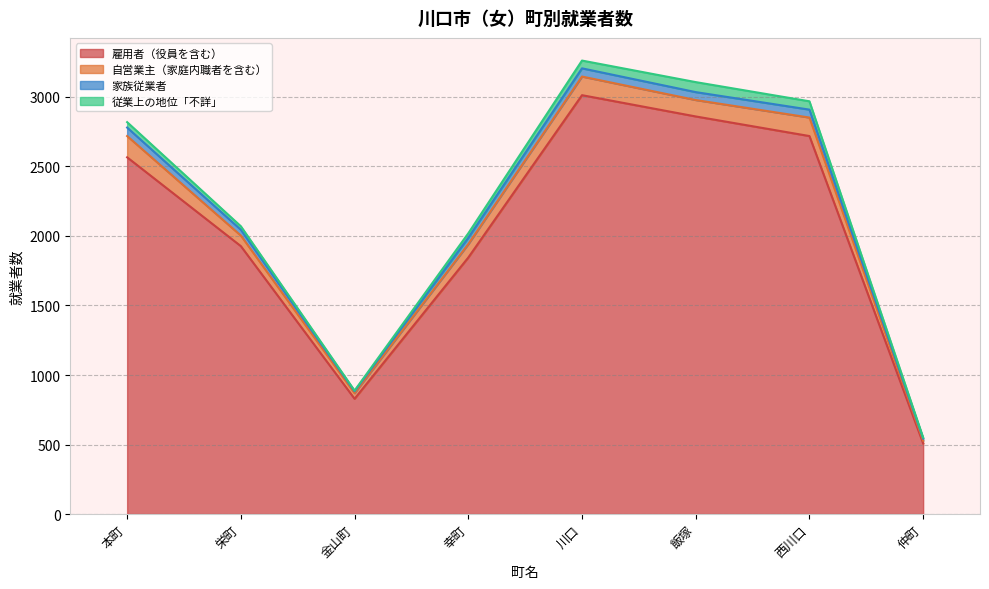

At which category does 従業上の地位「不詳」 reach its first local valley?

金山町